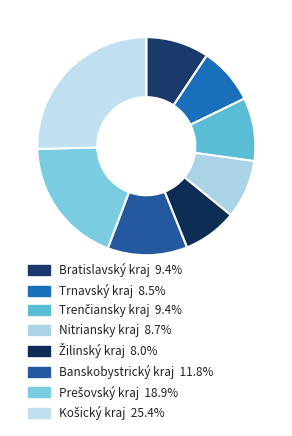

Count the number of slices in the pie.

8